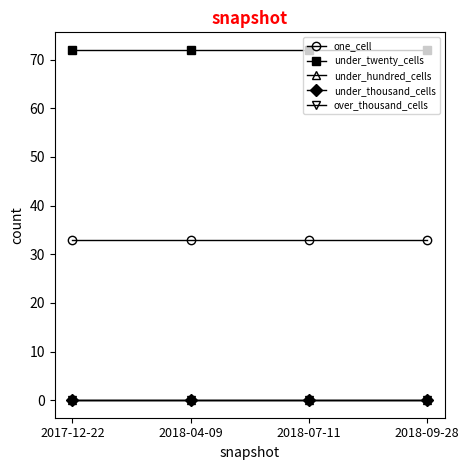

Does the chart have visible grid lines?

No